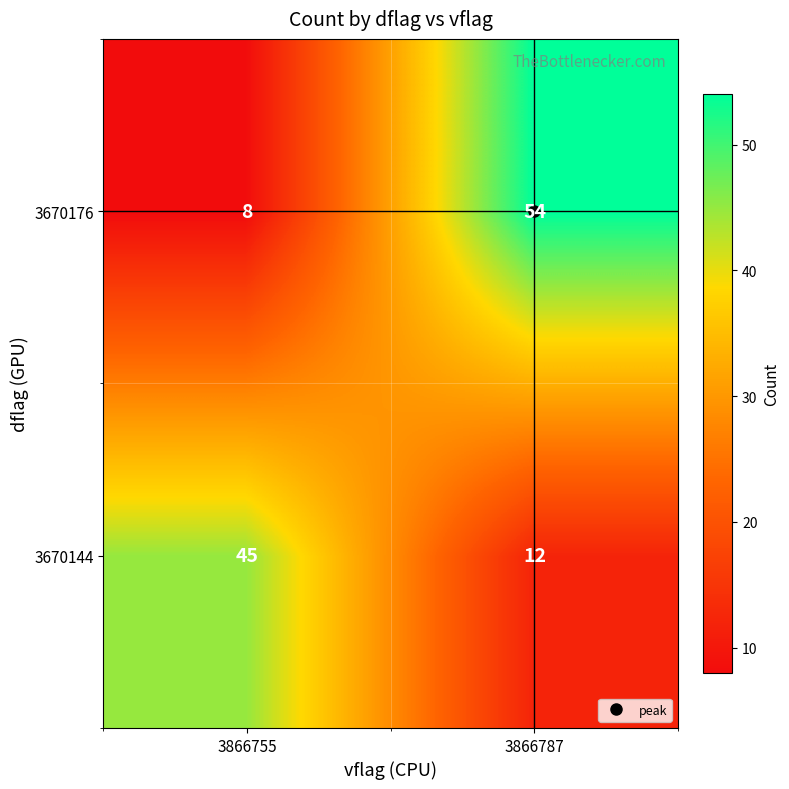

List the series in order of their overall mean, highest first.

3670176, 3670144